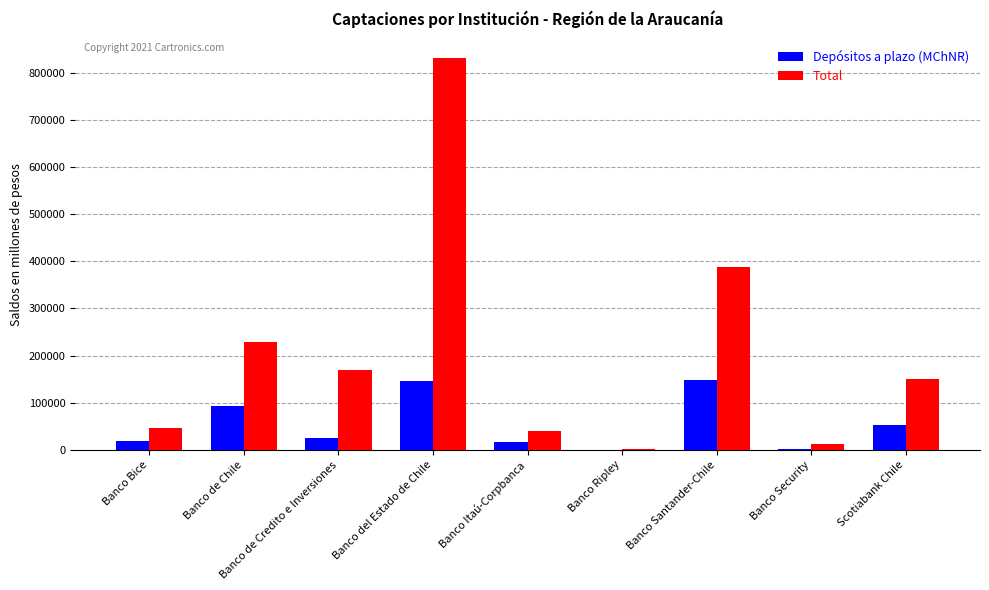

Between Banco Itaú-Corpbanca and Scotiabank Chile, which series saw the biggest shift?

Total